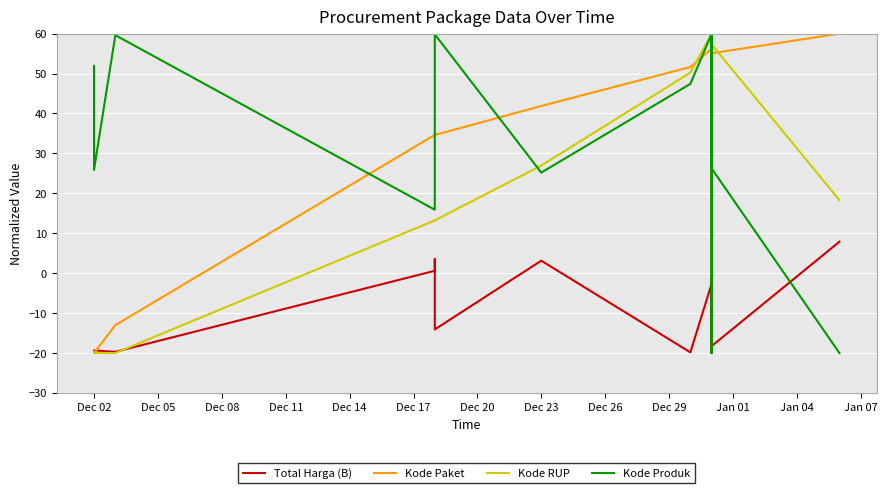

What are all the series names shown in the legend?

Total Harga (B), Kode Paket, Kode RUP, Kode Produk